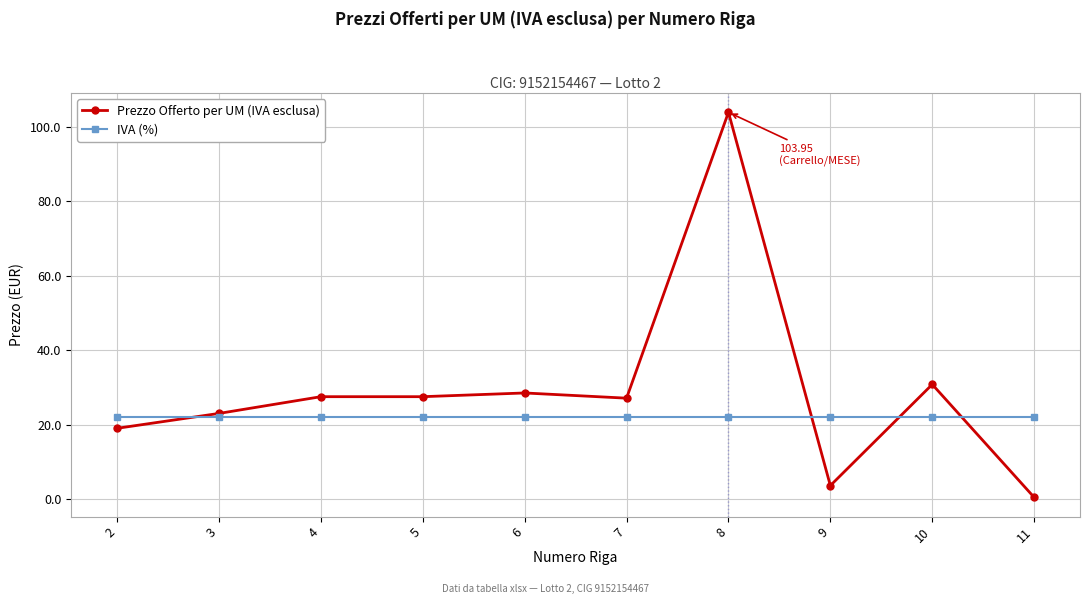

What is the sum of the Prezzo Offerto per UM (IVA esclusa) values at 11 and 3?

23.4